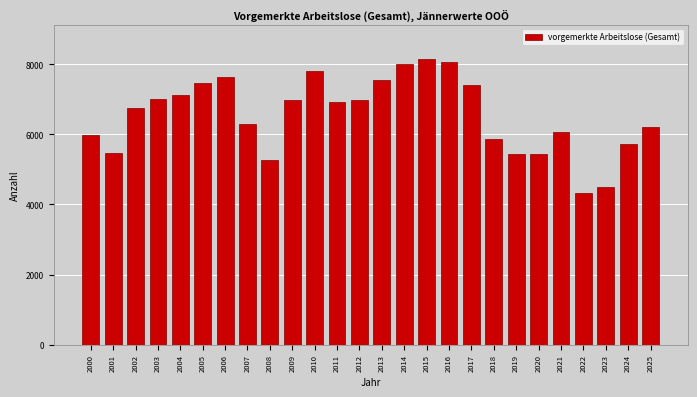

What is the greatest value displayed?

8149